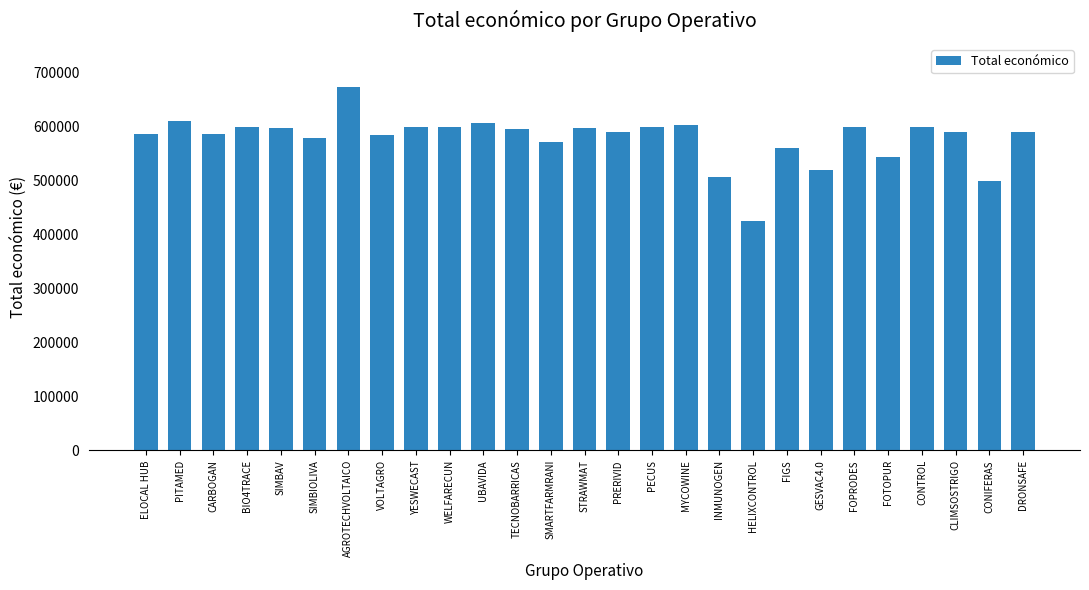

What is the difference between the values at CONTROL and TECNOBARRICAS?

2213.0